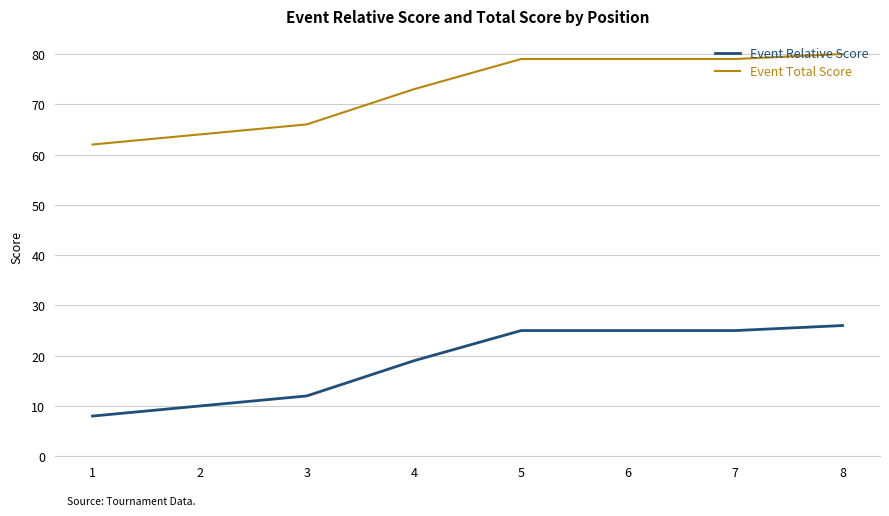

What is the sum of all Event Relative Score values?

150